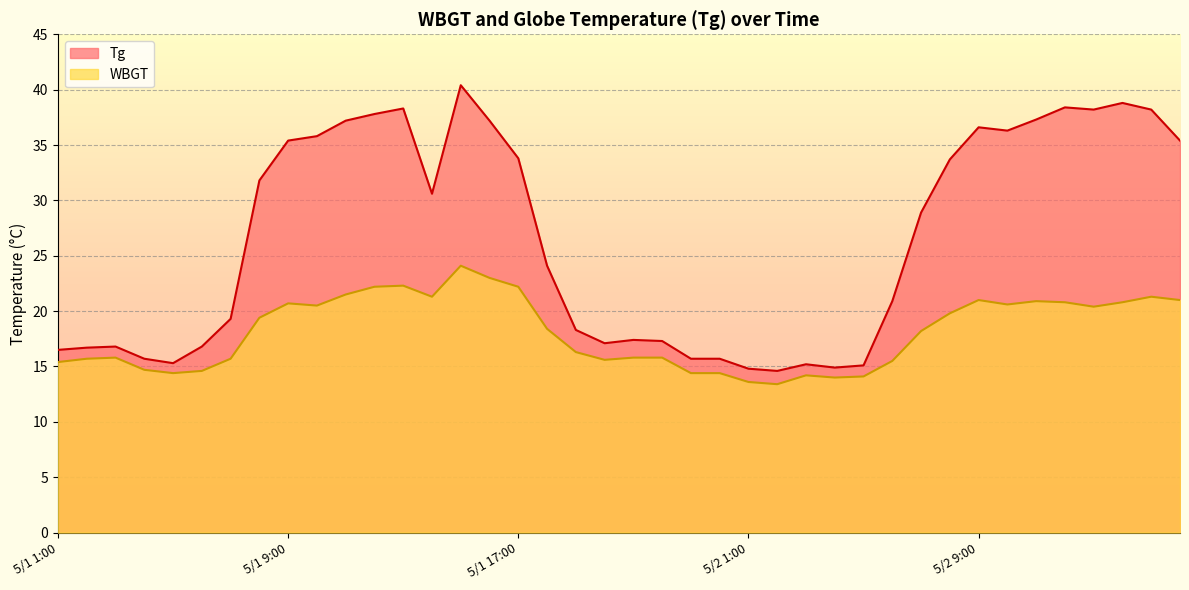

What is the label of the 37th point from the right?

5/1 4:00